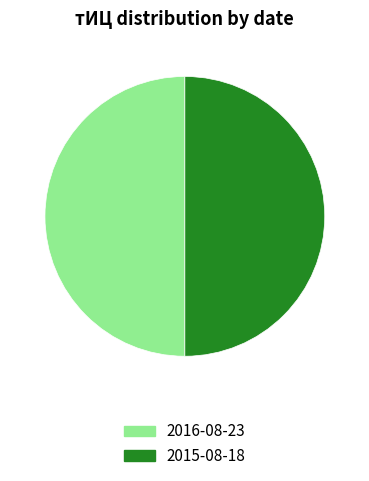

Is the sum of 2015-08-18 and 2016-08-23 greater than half?

Yes